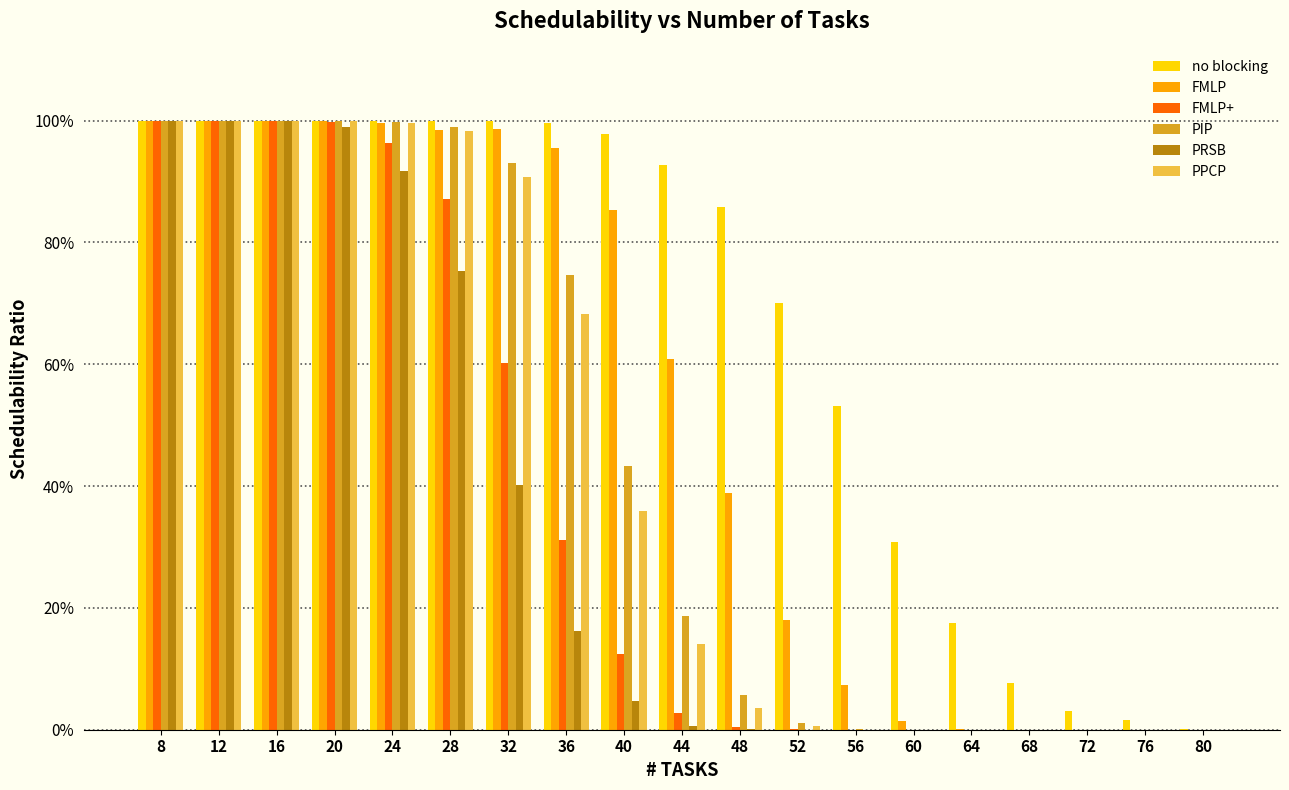

Does the chart contain stacked bars?

No